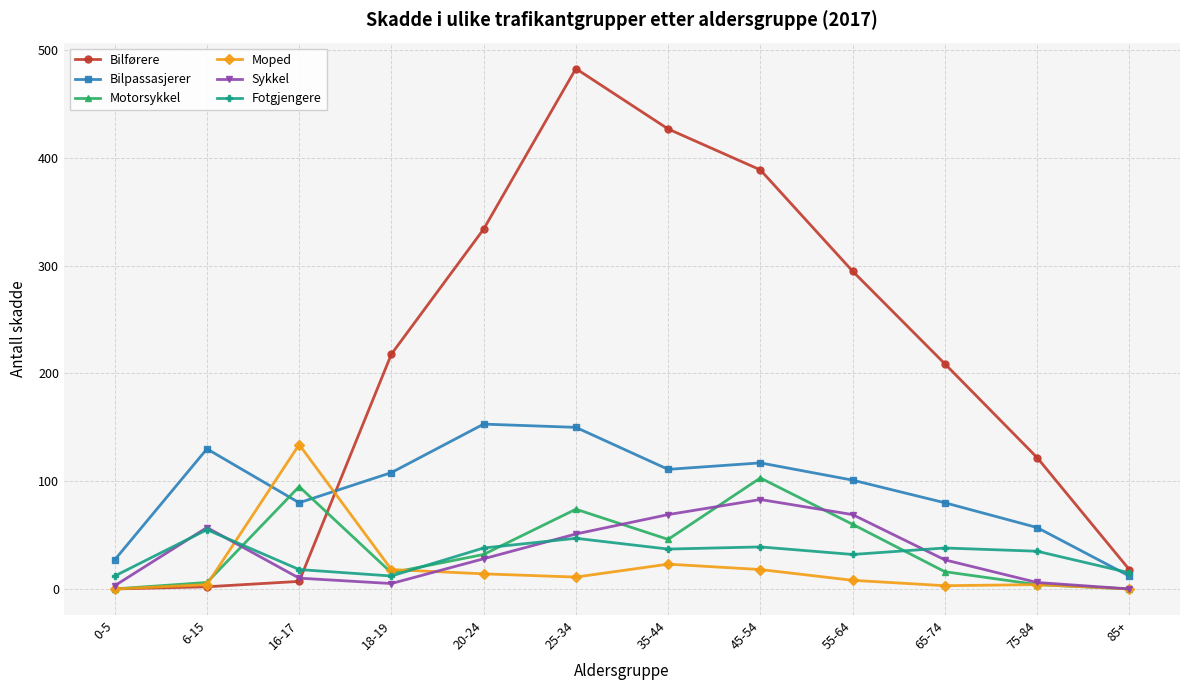

Does the chart have visible grid lines?

Yes